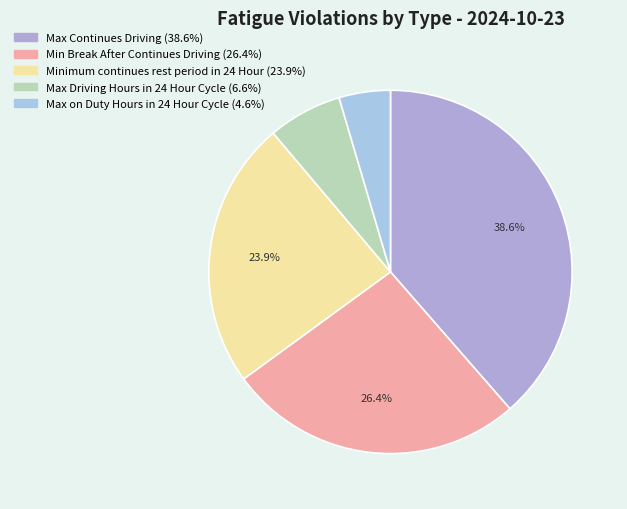

What is the smallest slice in the pie chart?

Max on Duty Hours in 24 Hour Cycle